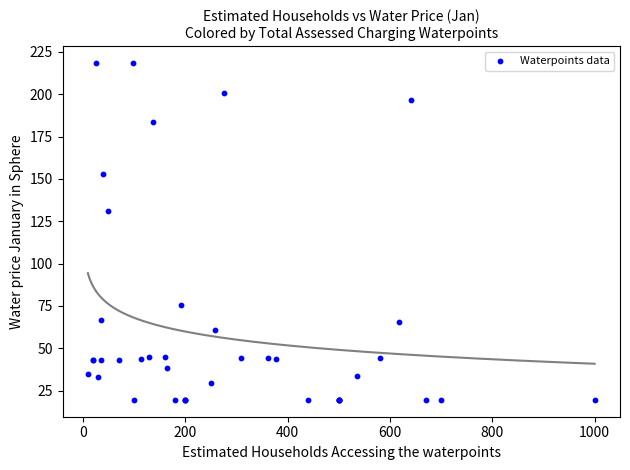

What Y value in the scatter plot is closest to 119?

131.1